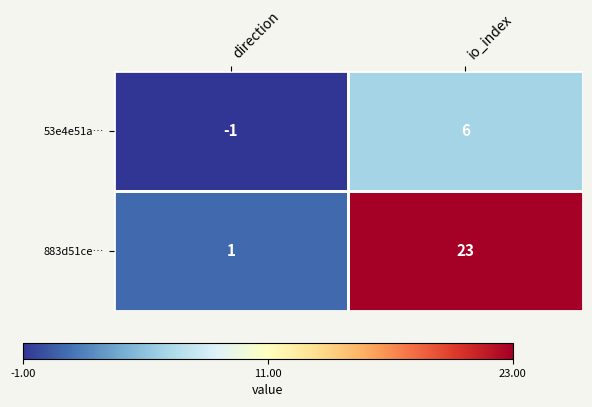

What is the difference between the 53e4e51a… values at direction and io_index?

7